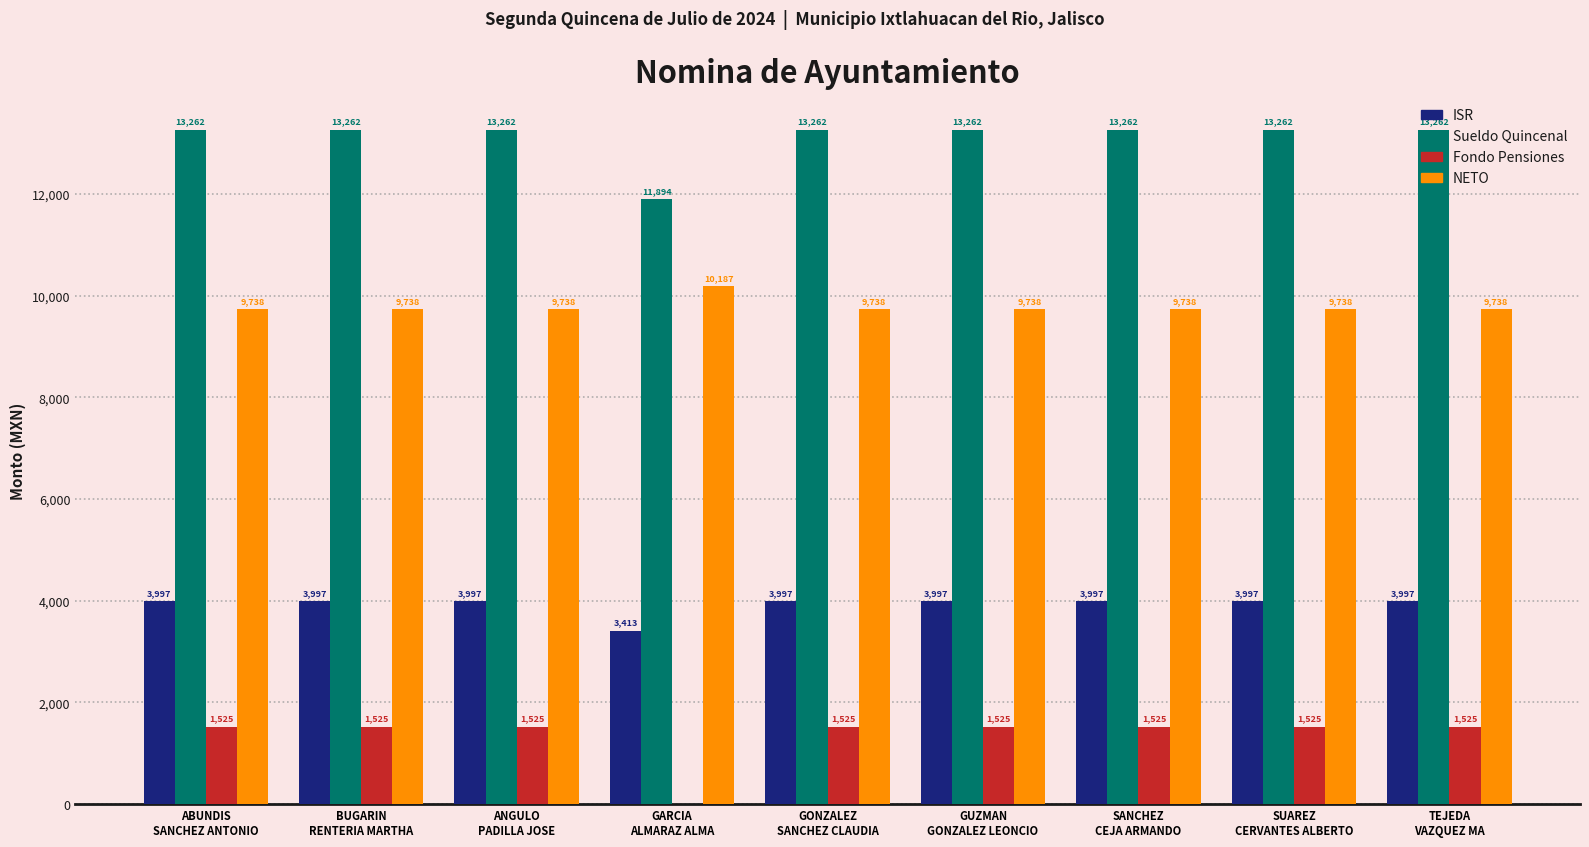

How many data points does each series have?

9